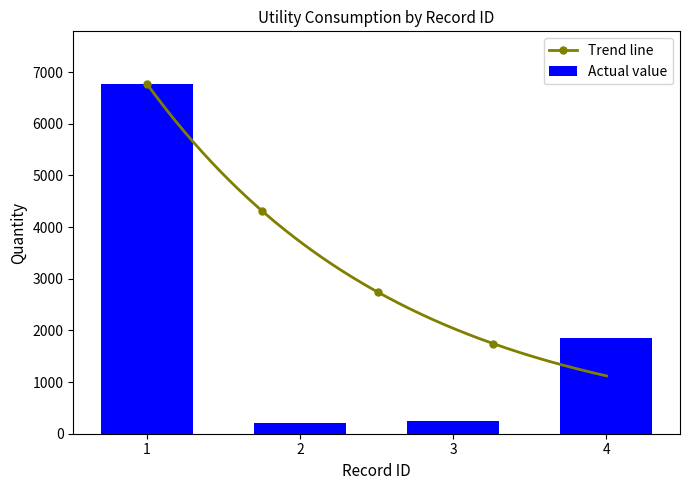

What is the difference between the maximum and second lowest values in the Actual value series?

6530.5